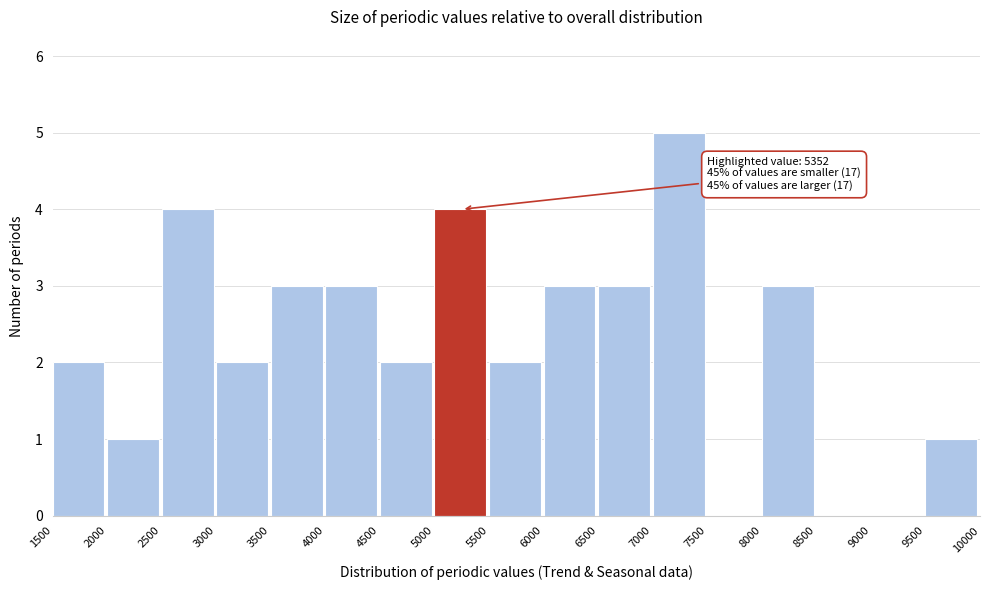

Over which range of the x-axis is the bar tallest?

7000 to 7500